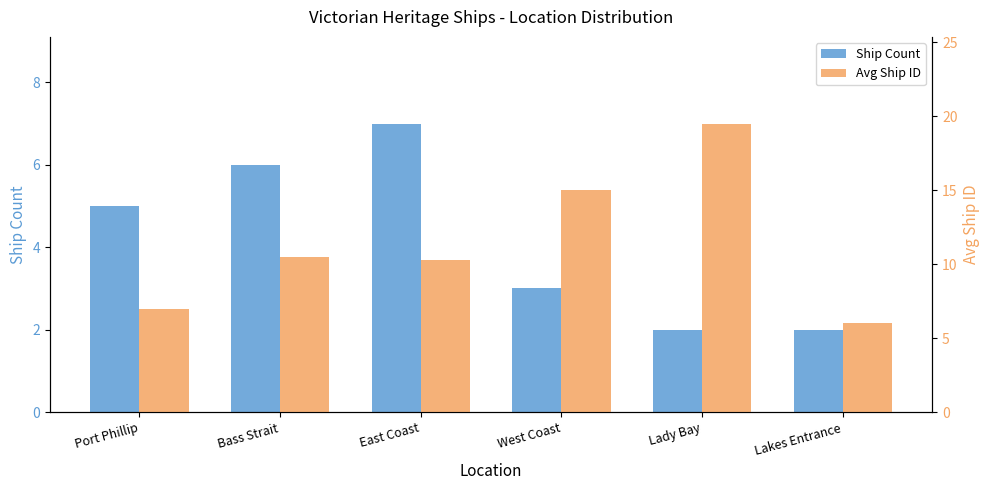

Between Bass Strait and Lakes Entrance, which is larger?

Bass Strait